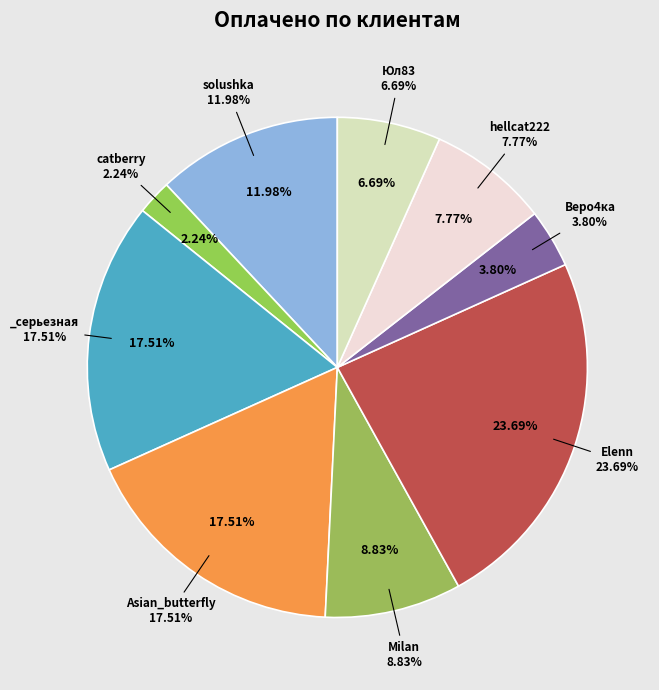

To the nearest percent, what is the combined percentage of Юл83 and hellcat222?

14%